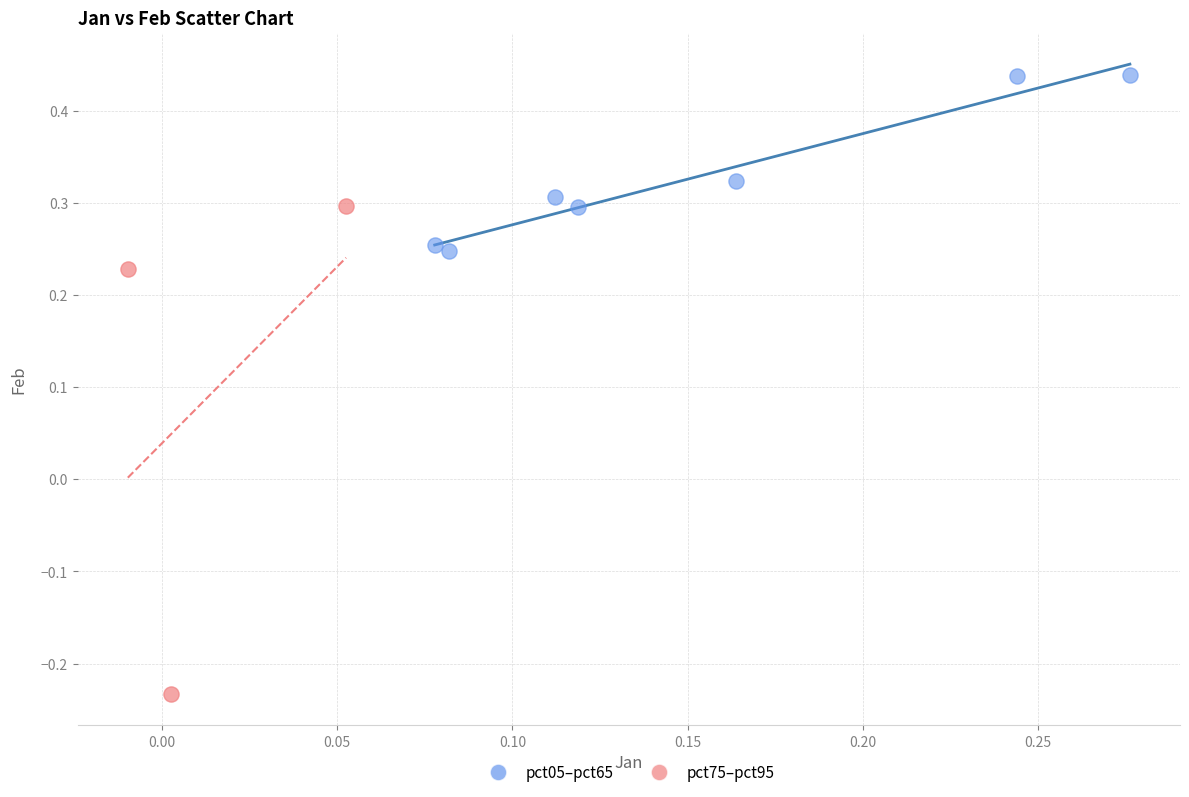

Which series contains the highest Y value?

pct05–pct65